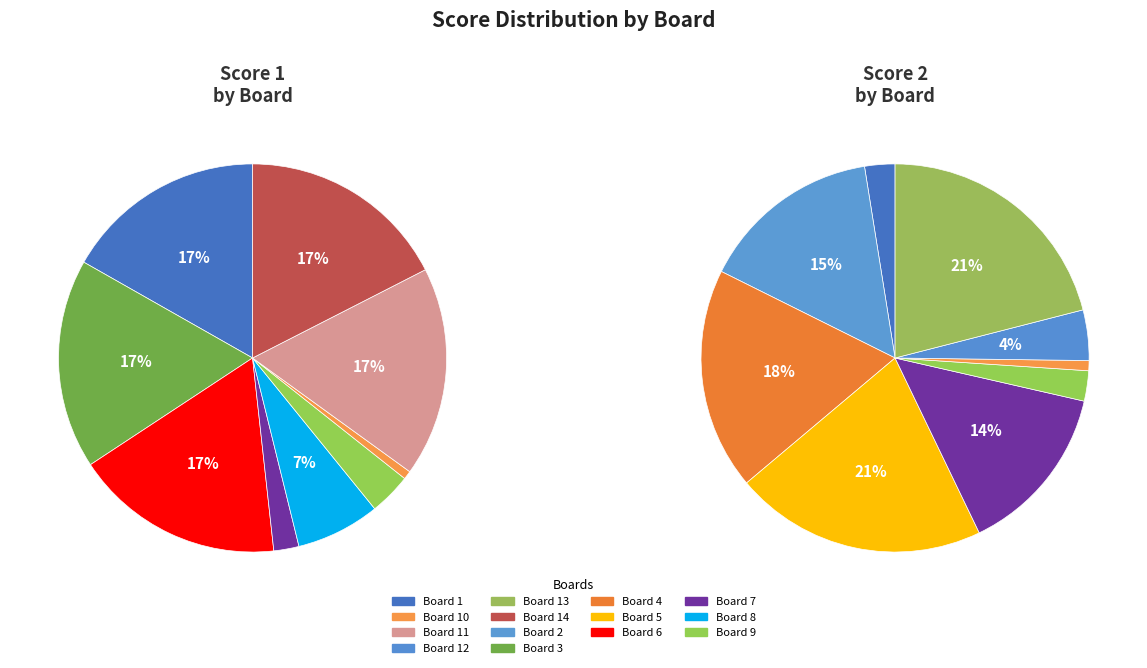

What is the largest slice in the pie chart?

Board 3